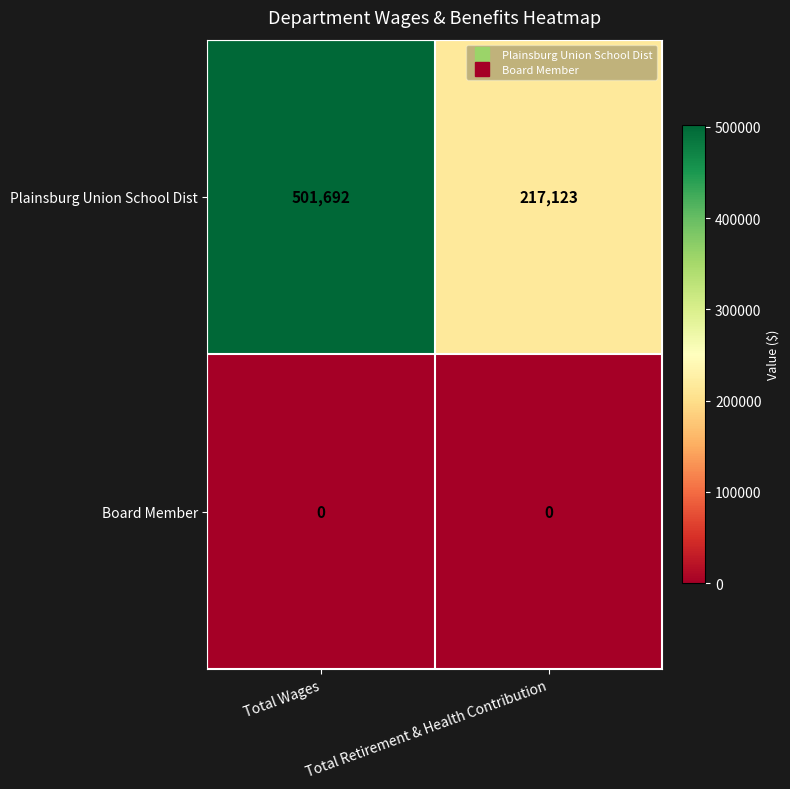

List the series in order of their peak value, highest first.

Plainsburg Union School Dist, Board Member